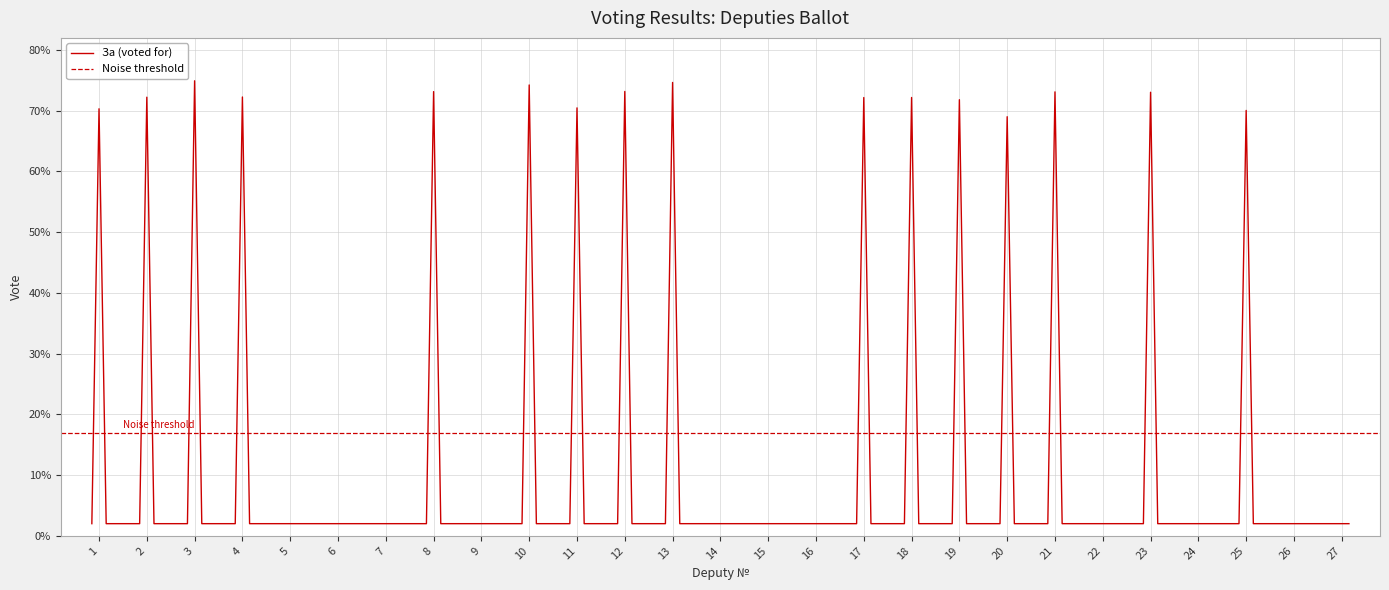

Which series has the widest spread of values?

За (voted for)